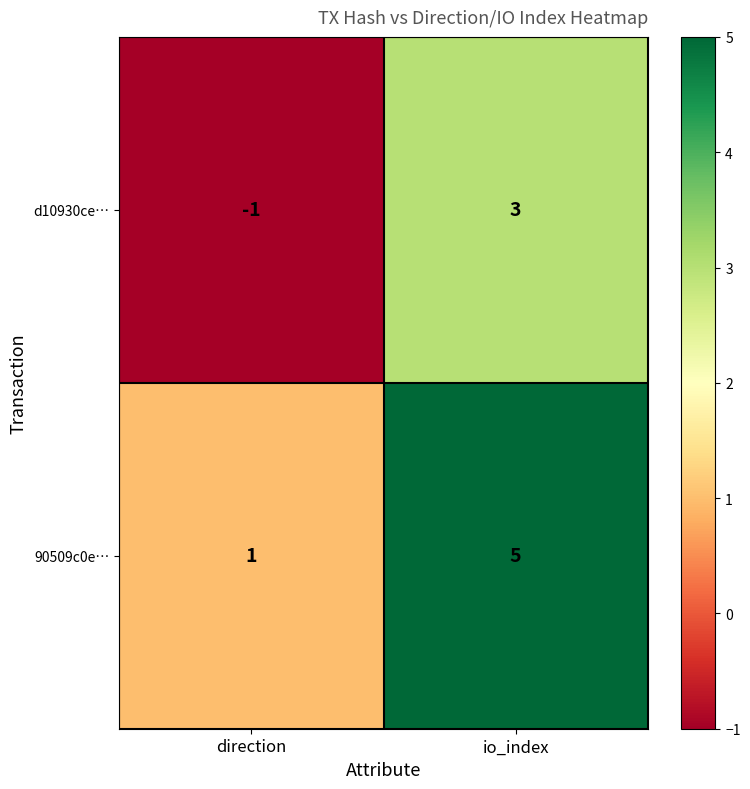

Rank the series by their average value, from lowest to highest.

d10930ce…, 90509c0e…